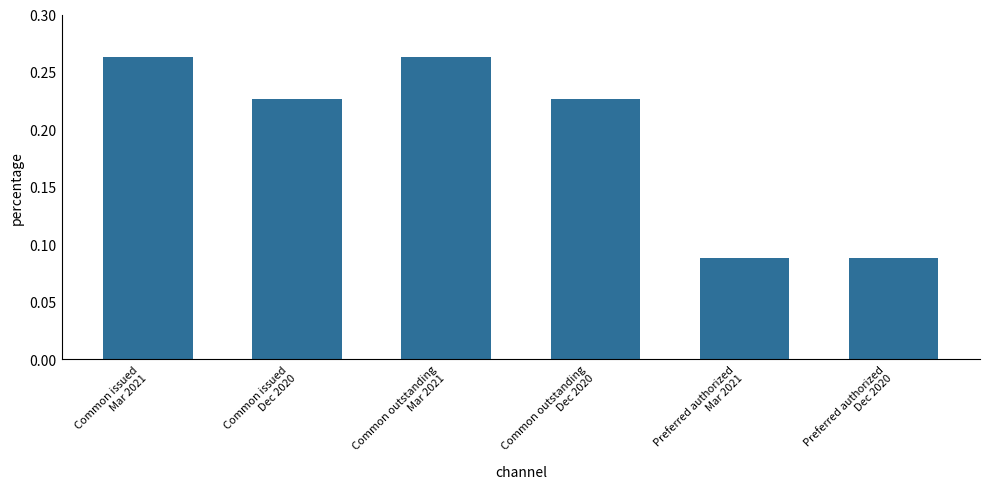

Does the chart contain any negative values?

No